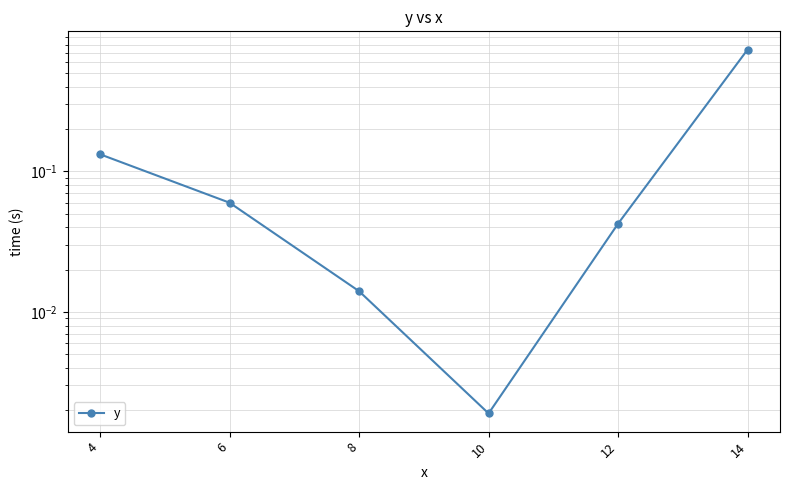

Does the chart display data point markers on the line(s)?

Yes